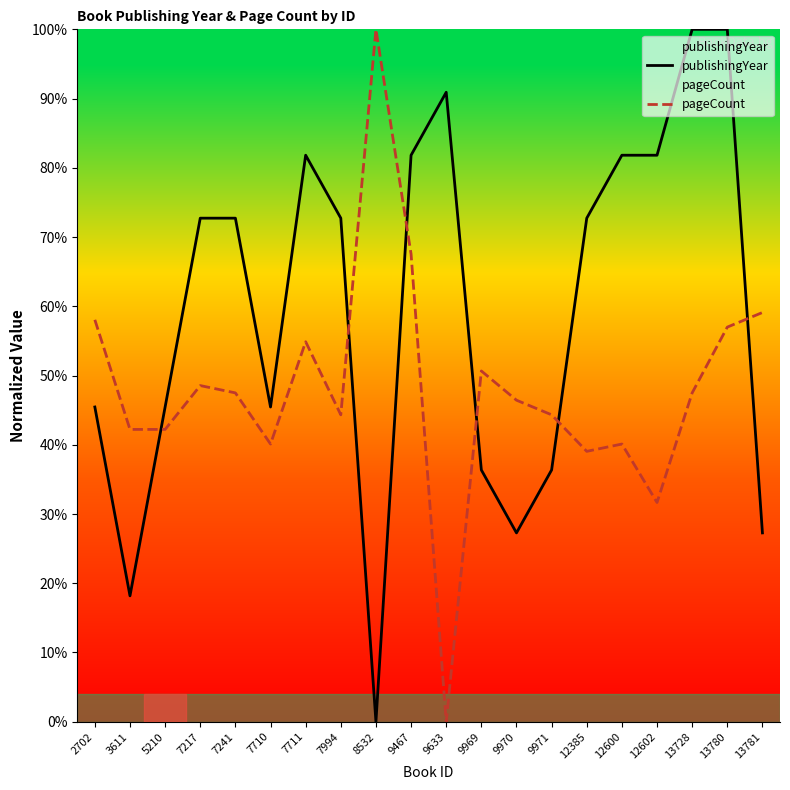

What is the value of the pageCount point at the 8th from the left?

44.3